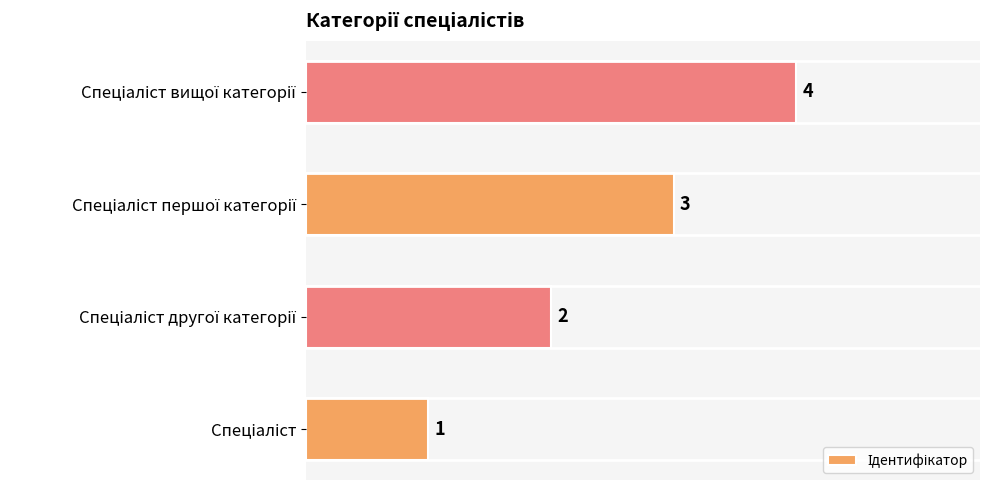

Count the values in the range 2 to 4.

3